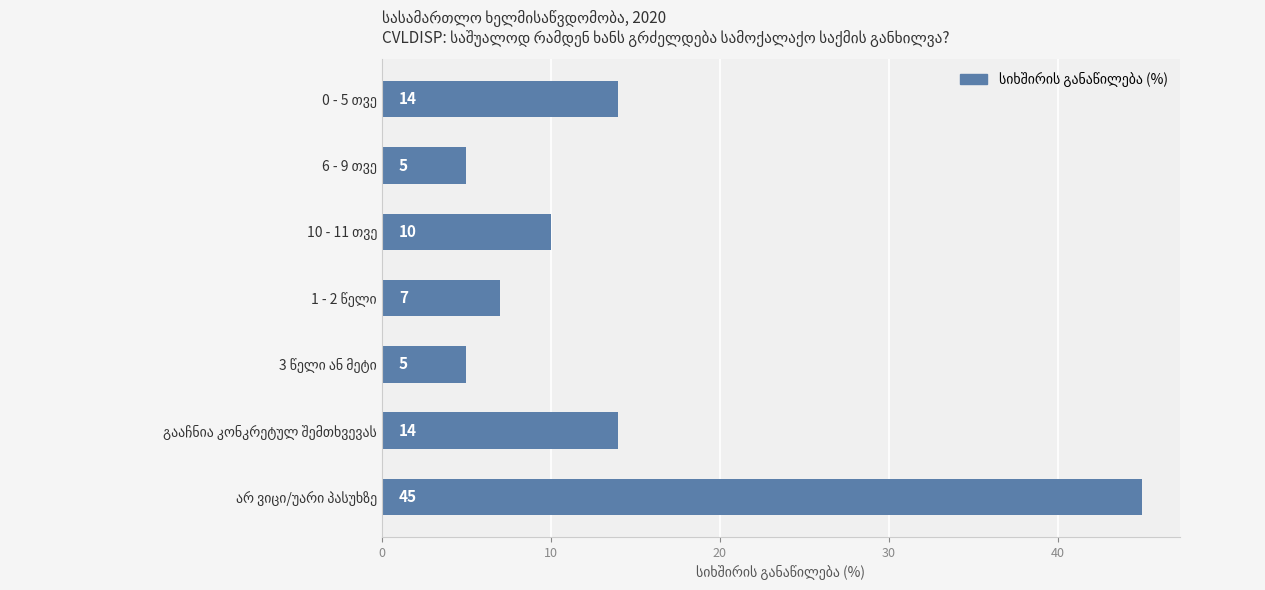

Count the number of data series in this chart.

1